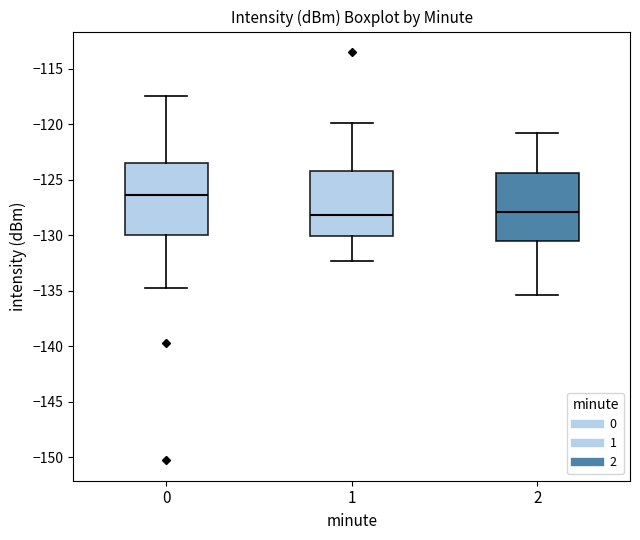

Where does the median line of the box at x = 2 sit on the y-axis? The values are not printed on the chart, so give them approximately, as read against the axis.

-128.0